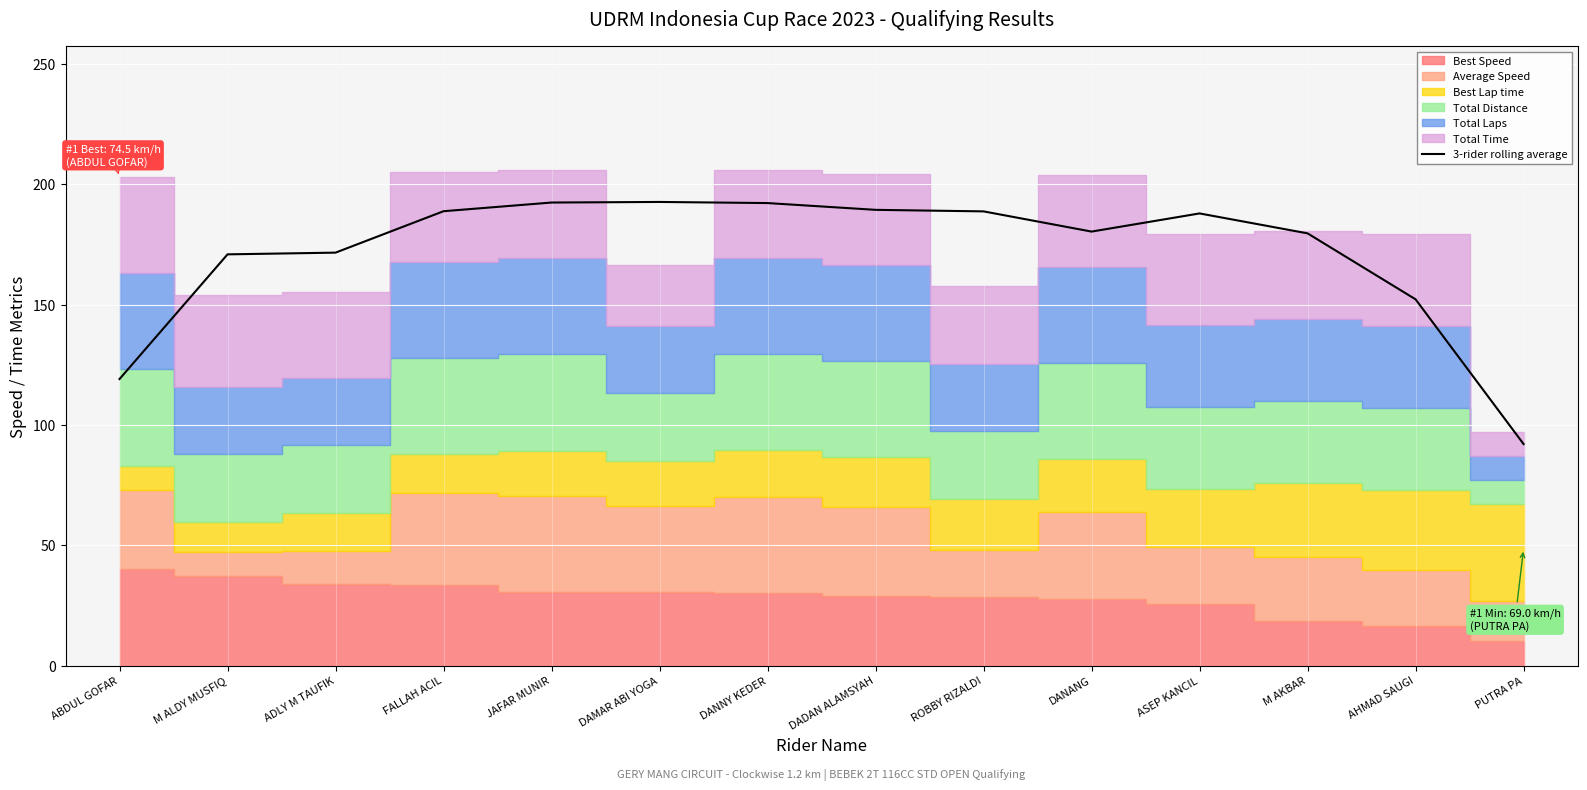

Reading left to right, extract all data points from this chart.

ABDUL GOFAR=119.1	M ALDY MUSFIQ=170.9	ADLY M TAUFIK=171.6	FALLAH ACIL=188.9	JAFAR MUNIR=192.5	DAMAR ABI YOGA=192.7	DANNY KEDER=192.2	DADAN ALAMSYAH=189.4	ROBBY RIZALDI=188.8	DANANG=180.4	ASEP KANCIL=187.9	M AKBAR=179.7	AHMAD SAUGI=152.2	PUTRA PA=92.1